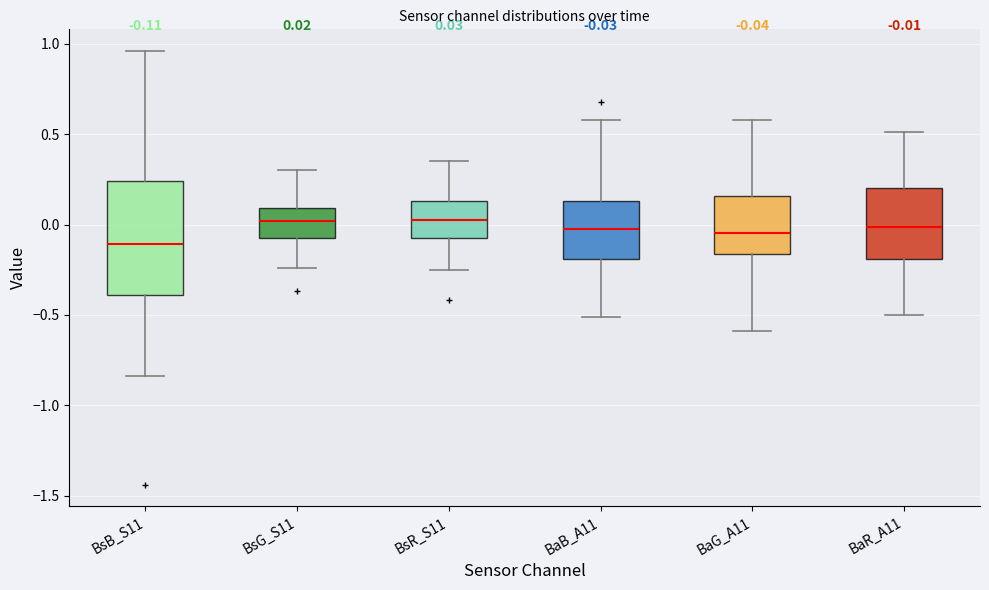

Comparing the boxes themselves (not the whiskers), which one is the tallest?

BsB_S11